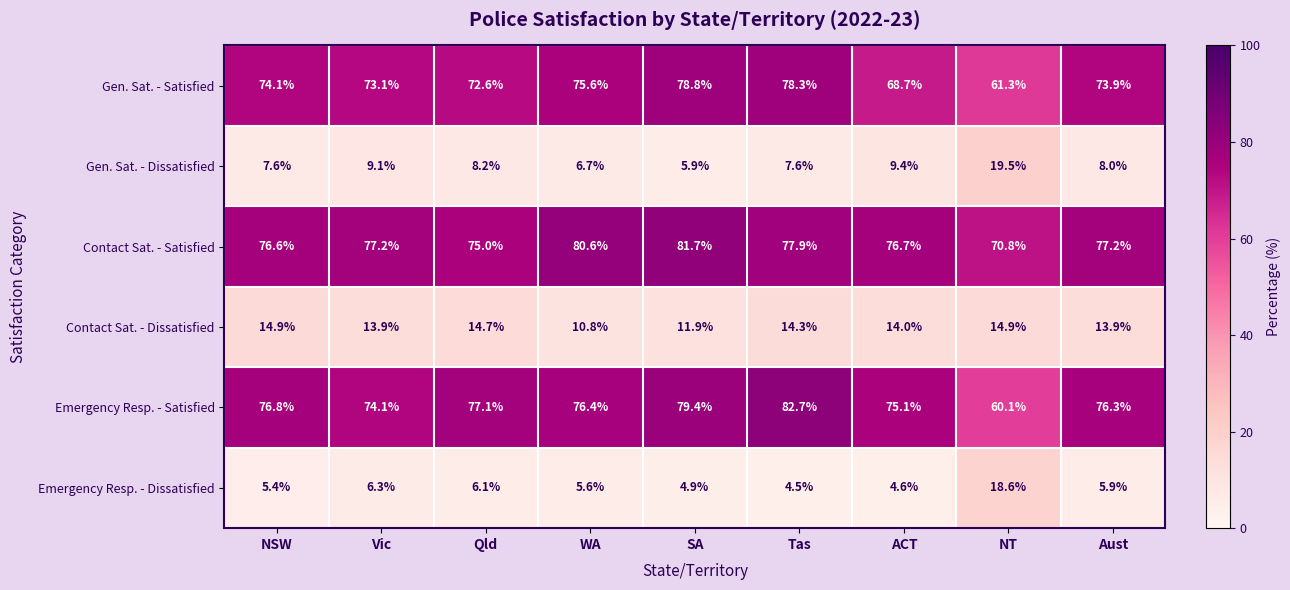

Rank the series by their maximum value, from highest to lowest.

Emergency Resp. - Satisfied, Contact Sat. - Satisfied, Gen. Sat. - Satisfied, Gen. Sat. - Dissatisfied, Emergency Resp. - Dissatisfied, Contact Sat. - Dissatisfied